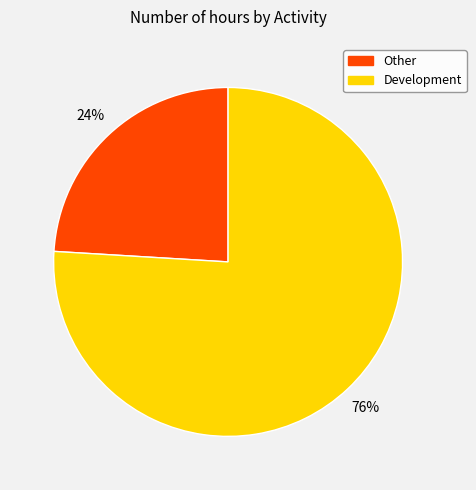

What is the ratio of the value at Other to the value at Development?

0.3